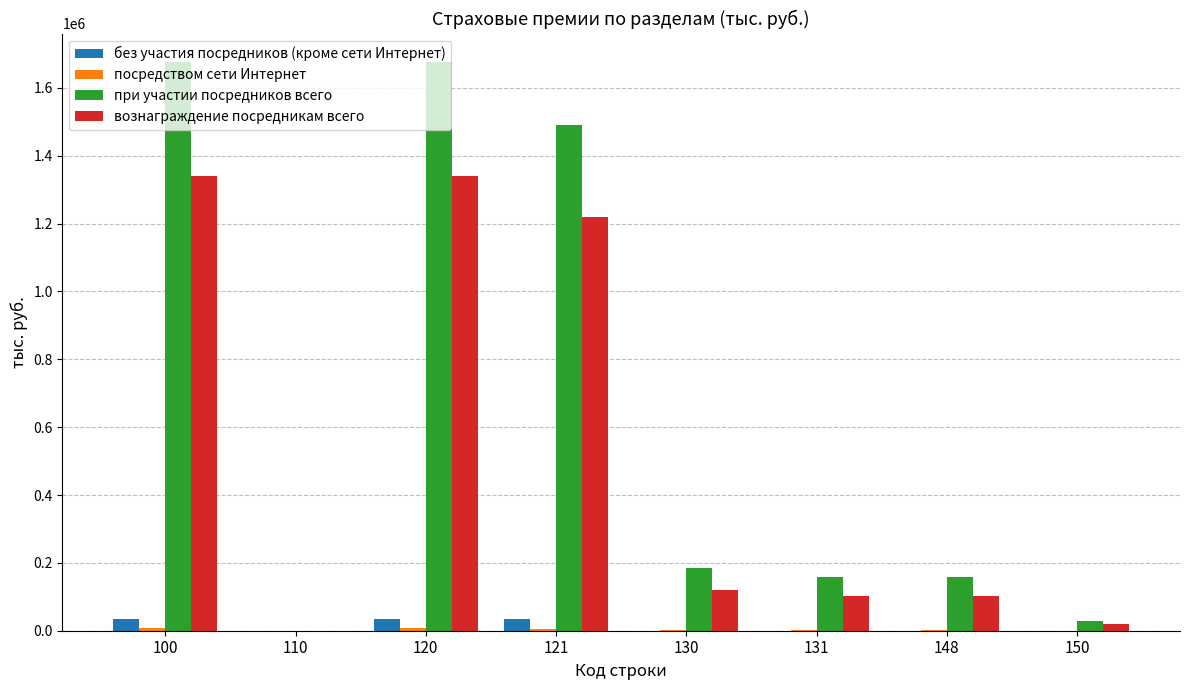

Which series has the largest total across all categories?

при участии посредников всего